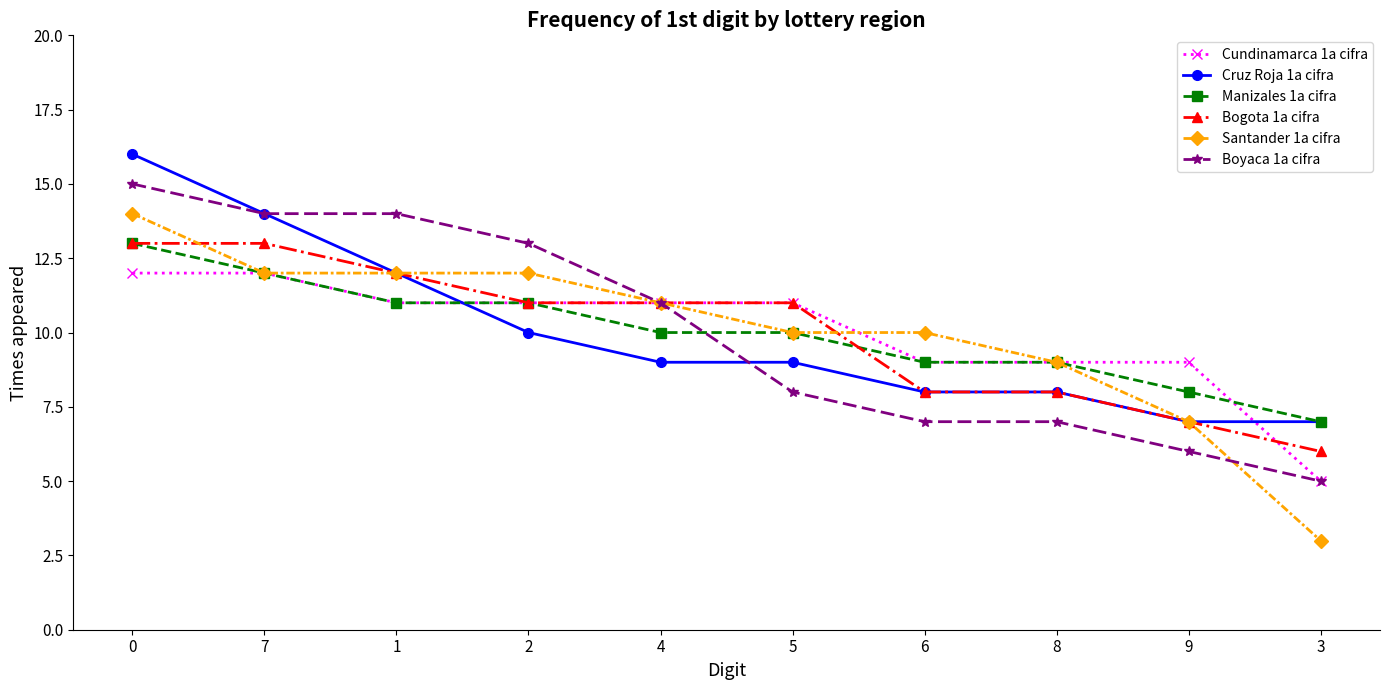

What is the label of the 2nd point from the right?

9